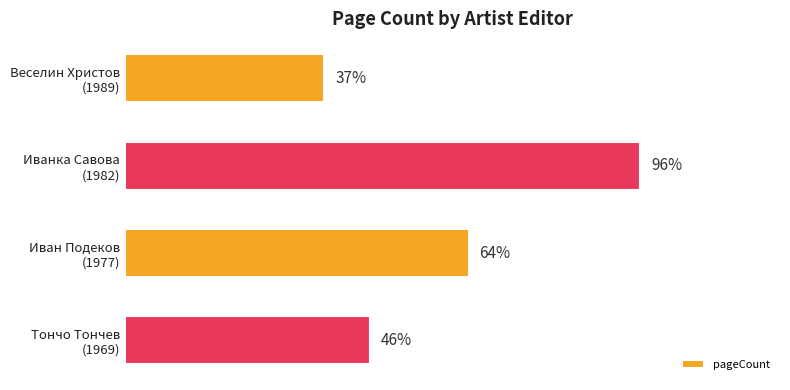

Are the bars horizontal?

Yes